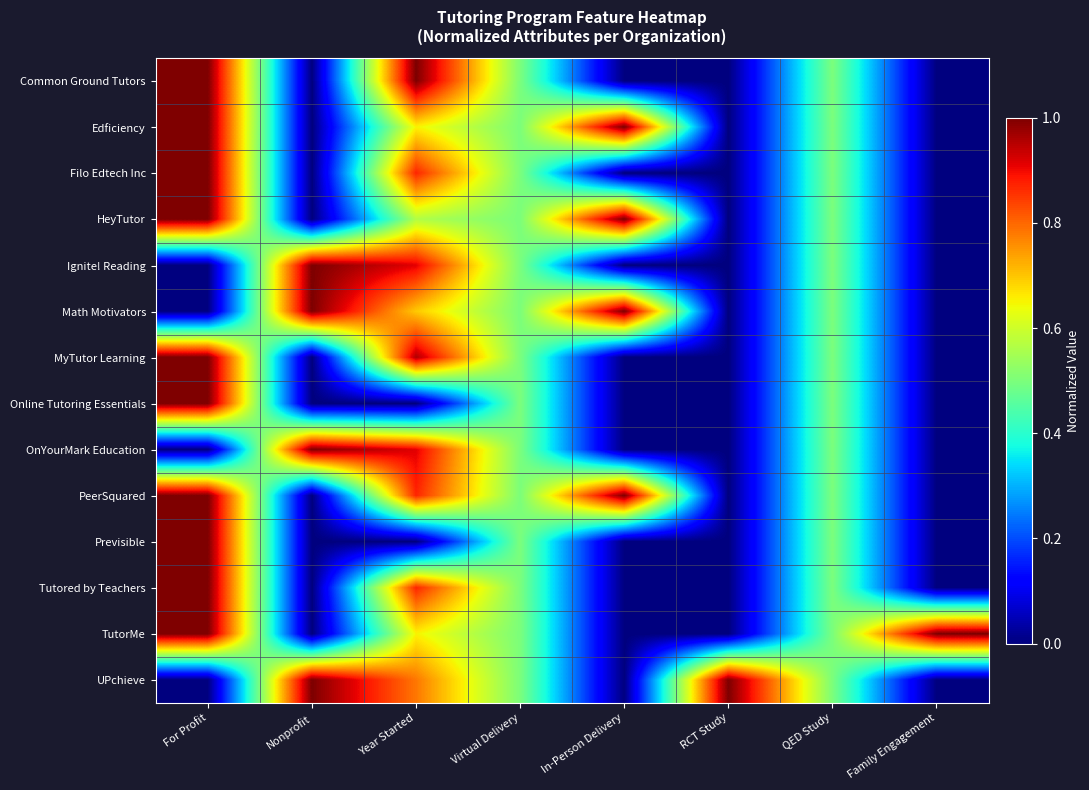

What is the total value across all series at RCT Study?

1.0